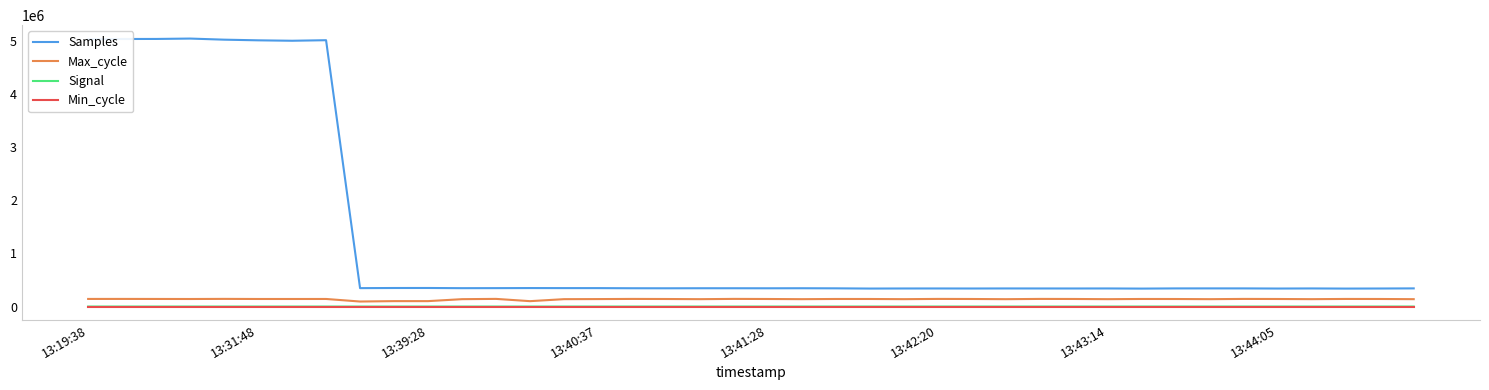

Which series has the largest range (max minus min)?

Samples